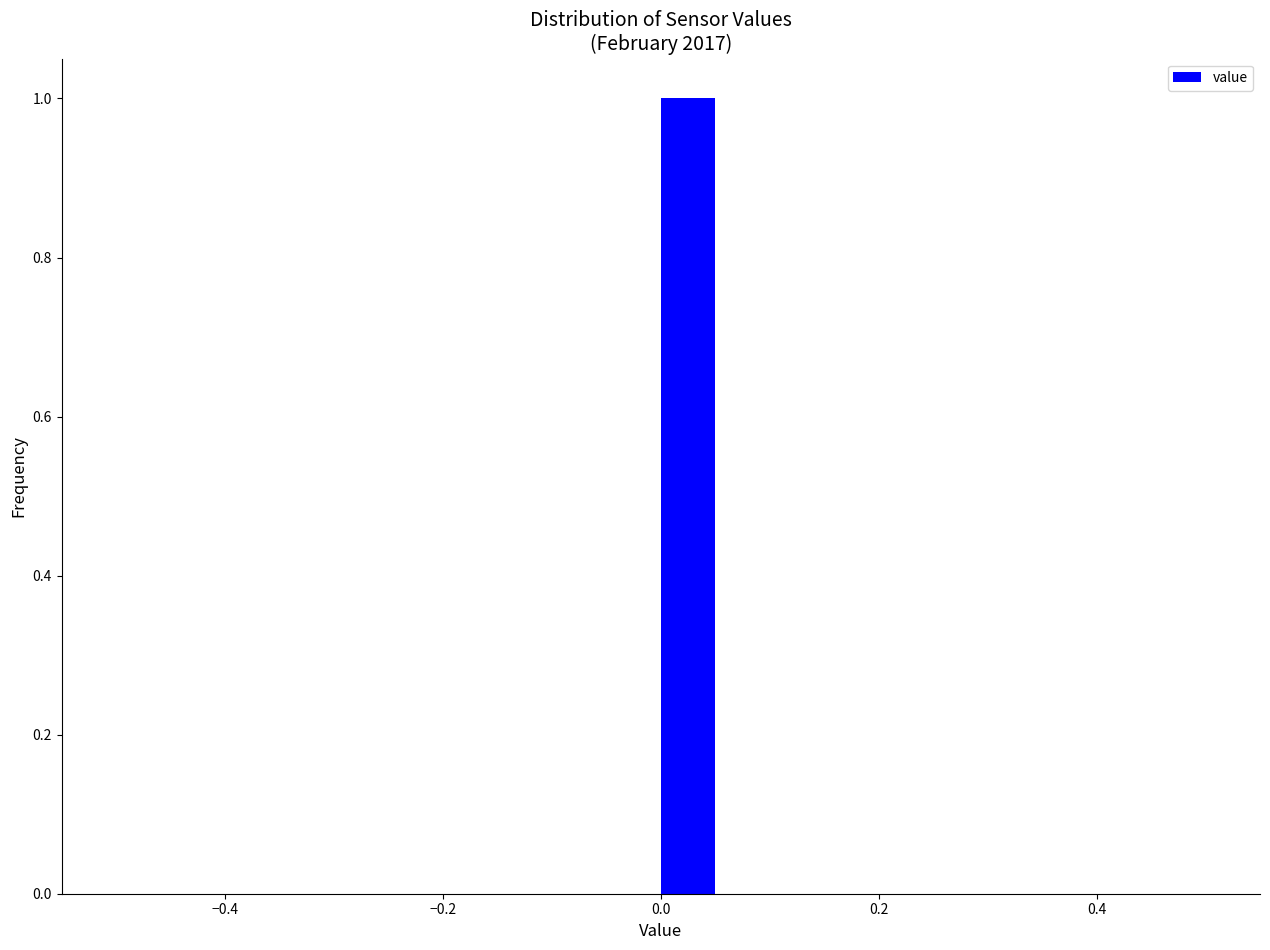

Read against the x-axis, roughly where is the centre of the tallest bar?

0.02